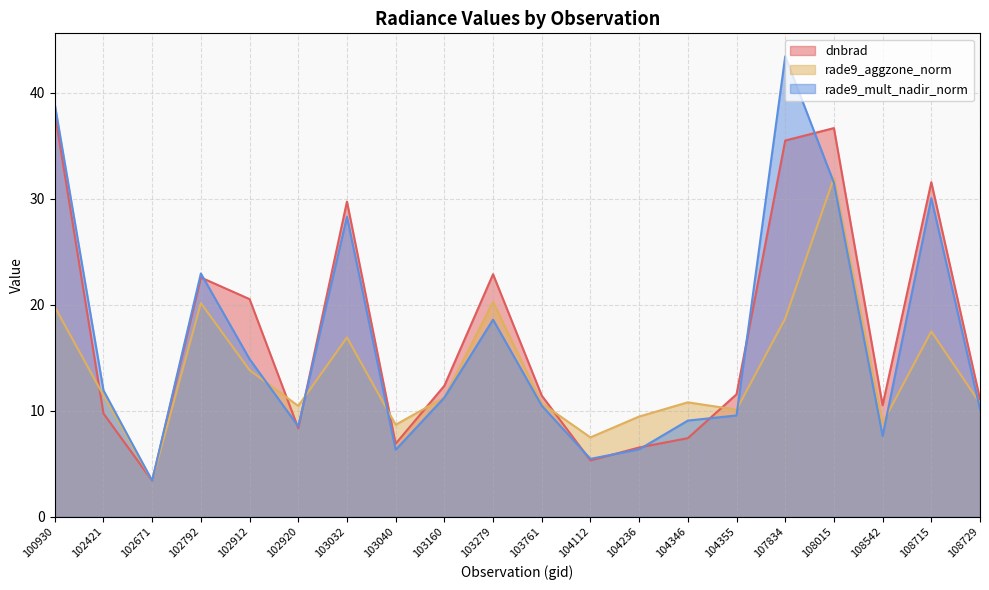

How many values in the rade9_aggzone_norm series are below 11?

10